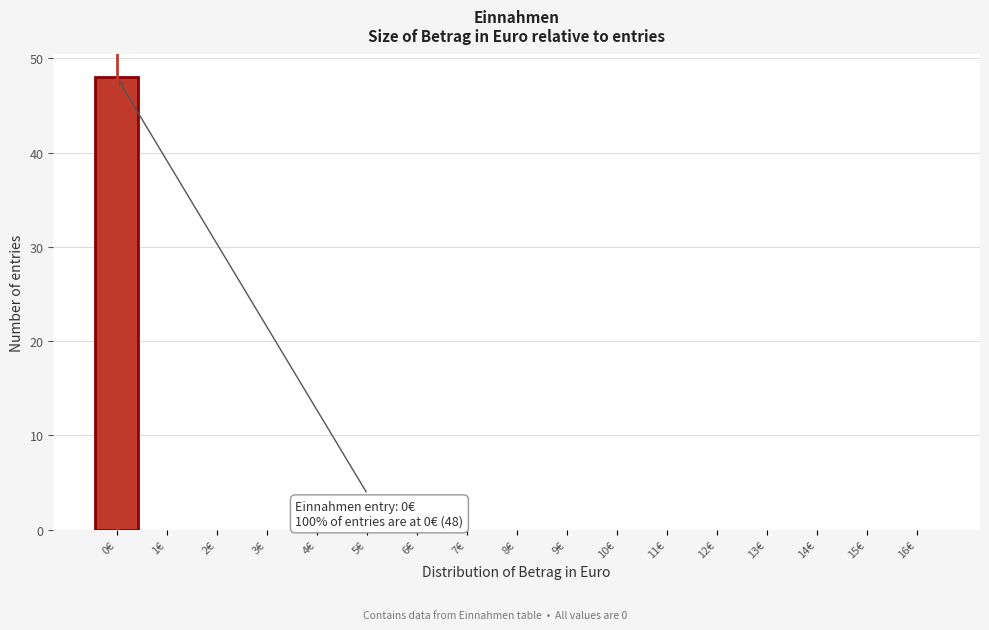

Reading left to right, transcribe all the data shown in this chart.

0€=48	1€=0	2€=0	3€=0	4€=0	5€=0	6€=0	7€=0	8€=0	9€=0	10€=0	11€=0	12€=0	13€=0	14€=0	15€=0	16€=0